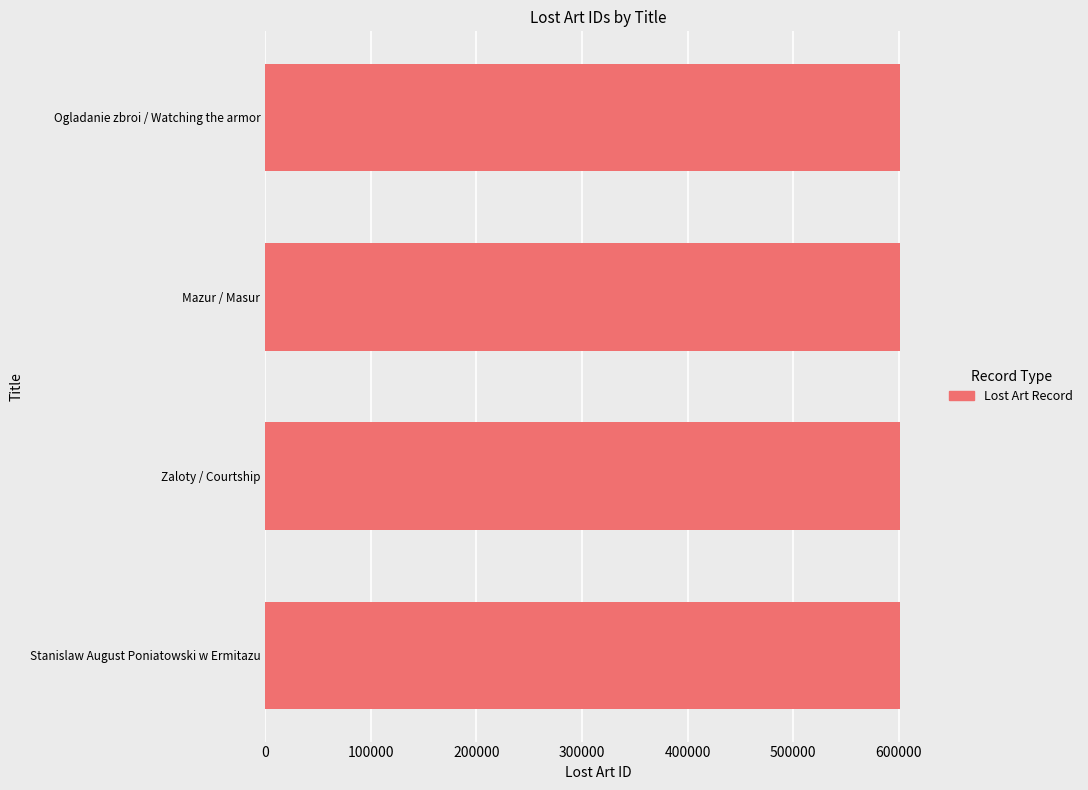

What is the greatest value displayed?

600770